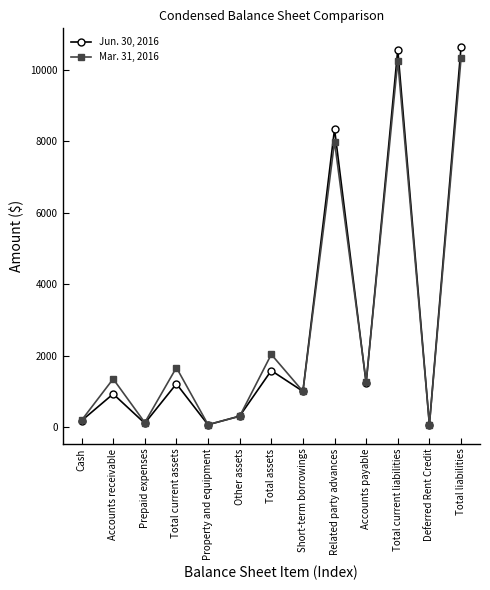

Rank the series at Total liabilities from highest to lowest value.

Jun. 30, 2016, Mar. 31, 2016